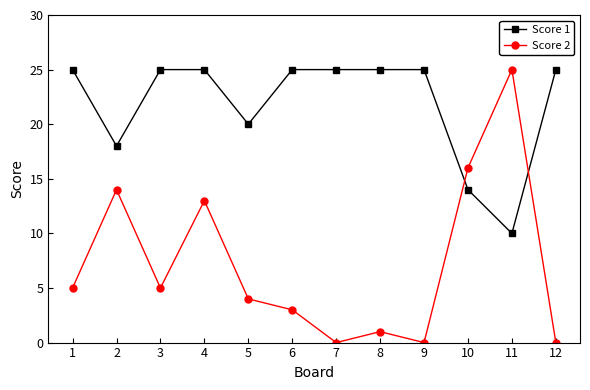

Reading left to right, transcribe all the data shown in this chart.

Score 1: 25	18	25	25	20	25	25	25	25	14	10	25
Score 2: 5	14	5	13	4	3	0	1	0	16	25	0